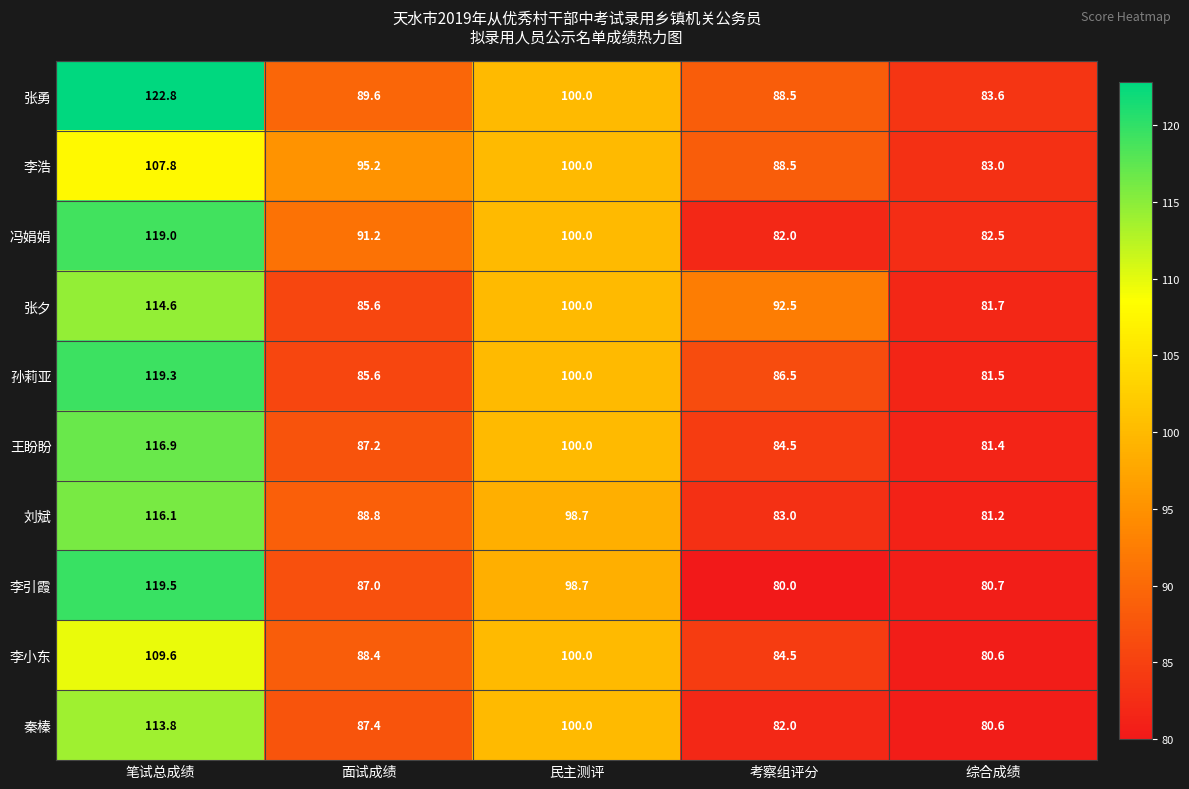

What is the difference between the highest and lowest values at 综合成绩?

3.0